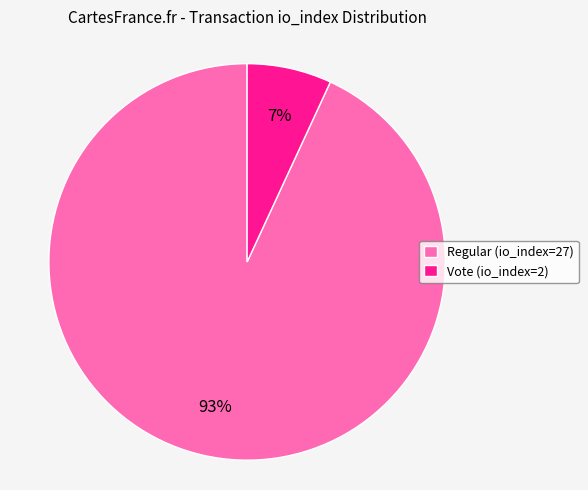

The Regular (io_index=27) slice represents 79% of the pie. True or false?

False